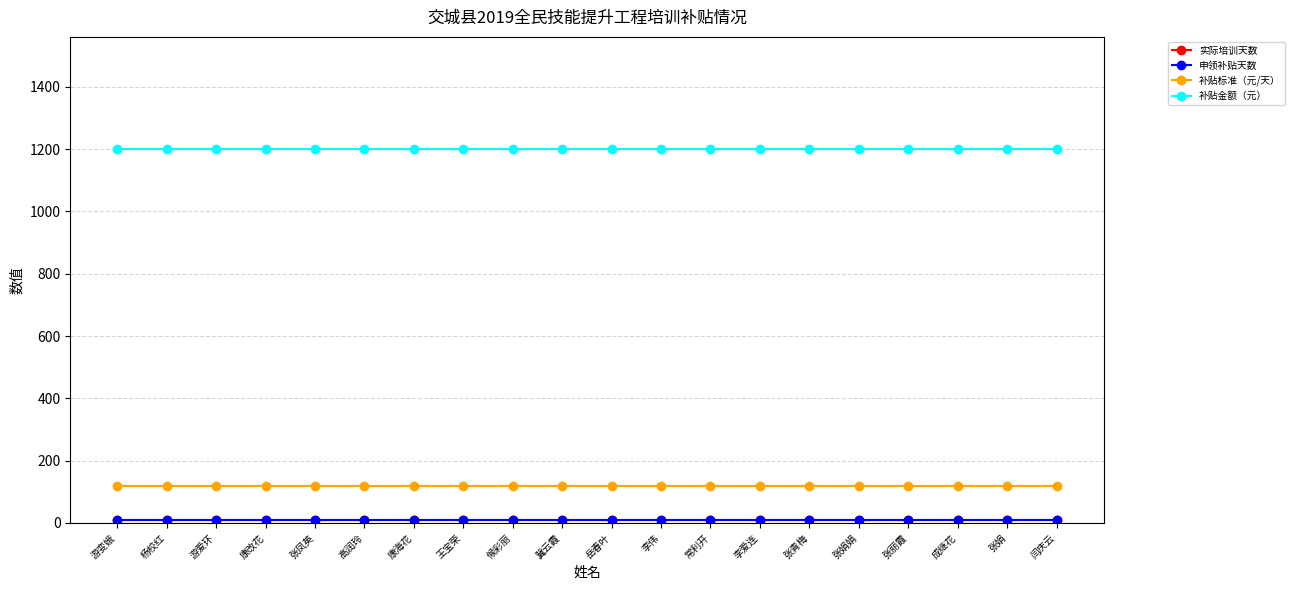

What is the value of the 申领补贴天数 point at the 17th from the left?

10